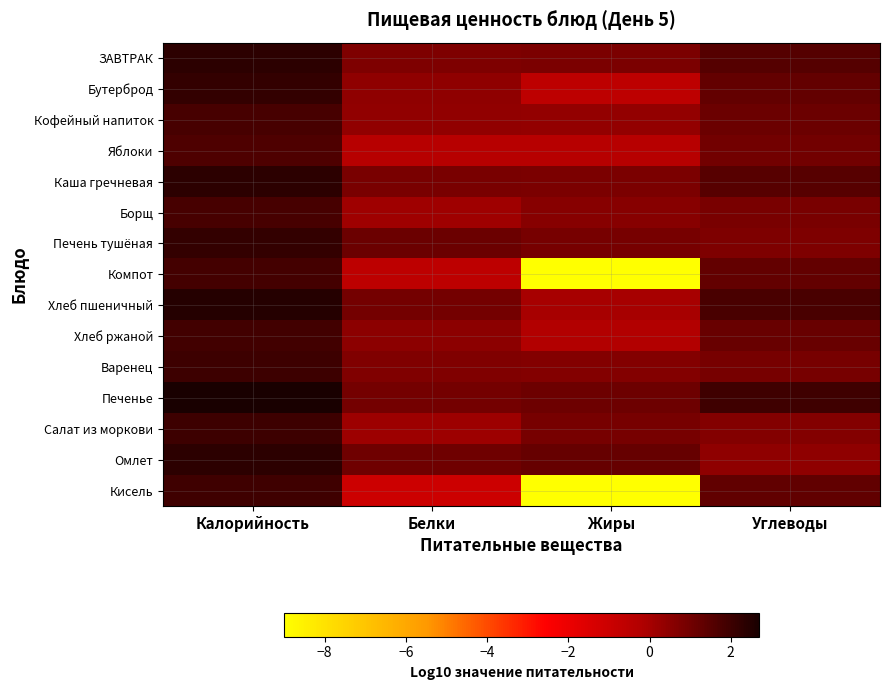

Reading left to right, extract all data points from this chart.

ЗАВТРАК: Калорийность=2.3	Белки=0.7	Жиры=0.8	Углеводы=1.5
Бутерброд: Калорийность=2.2	Белки=0.4	Жиры=-0.5	Углеводы=1.2
Кофейный напиток: Калорийность=1.8	Белки=0.4	Жиры=0.3	Углеводы=1.1
Яблоки: Калорийность=1.7	Белки=-0.4	Жиры=-0.4	Углеводы=1.0
Каша гречневая: Калорийность=2.3	Белки=0.8	Жиры=0.8	Углеводы=1.5
Борщ: Калорийность=1.8	Белки=0.1	Жиры=0.6	Углеводы=0.9
Печень тушёная: Калорийность=2.2	Белки=1.1	Жиры=0.9	Углеводы=0.7
Компот: Калорийность=1.9	Белки=-0.6	Жиры=-9.0	Углеводы=1.3
Хлеб пшеничный: Калорийность=2.5	Белки=1.0	Жиры=-0.0	Углеводы=1.8
Хлеб ржаной: Калорийность=1.9	Белки=0.5	Жиры=-0.3	Углеводы=1.2
Варенец: Калорийность=2.0	Белки=0.7	Жиры=0.7	Углеводы=0.9
Печенье: Калорийность=2.7	Белки=1.0	Жиры=1.1	Углеводы=2.0
Салат из моркови: Калорийность=2.0	Белки=0.2	Жиры=0.9	Углеводы=0.7
Омлет: Калорийность=2.3	Белки=1.0	Жиры=1.2	Углеводы=0.5
Кисель: Калорийность=1.9	Белки=-1.0	Жиры=-9.0	Углеводы=1.3